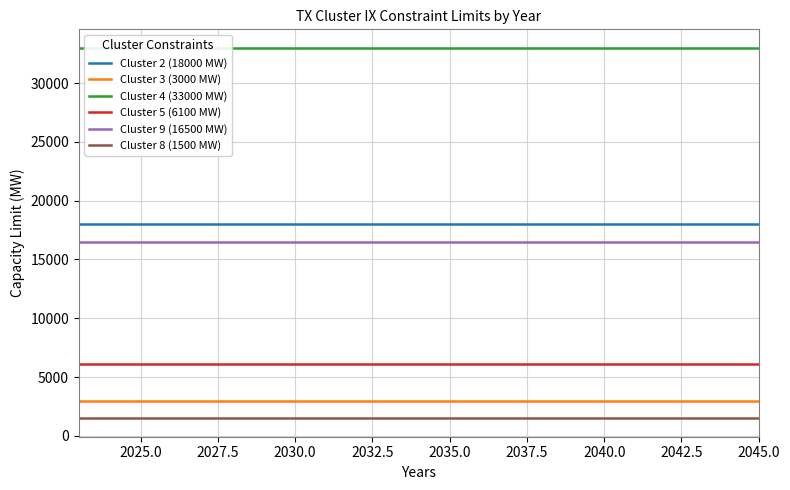

What value does the Cluster 5 (6100 MW) series have at 2045.0?

6100